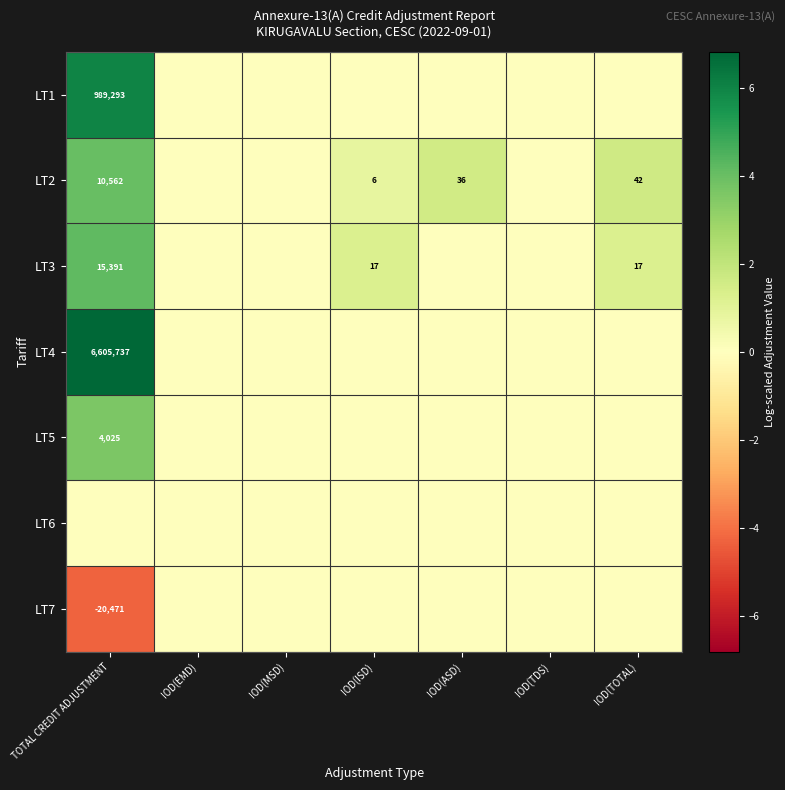

How many data points in LT2 are above 0?

4